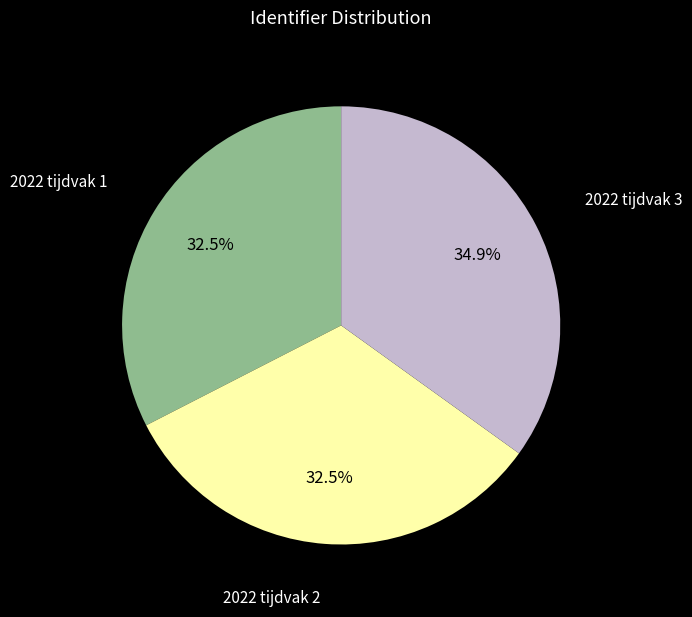

Is there a majority slice in this chart?

No